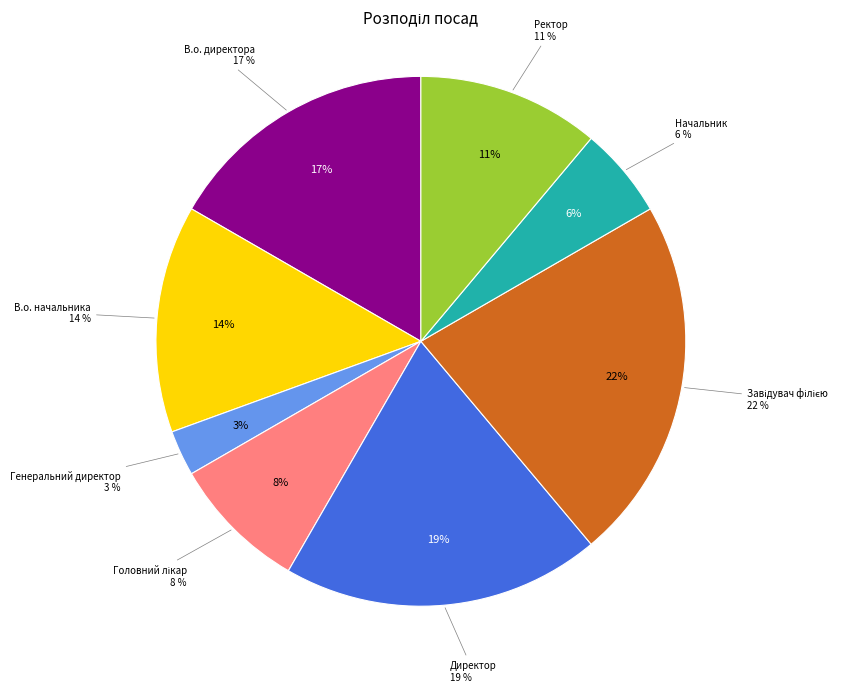

What percentage is NOT represented by Директор?

80.6%